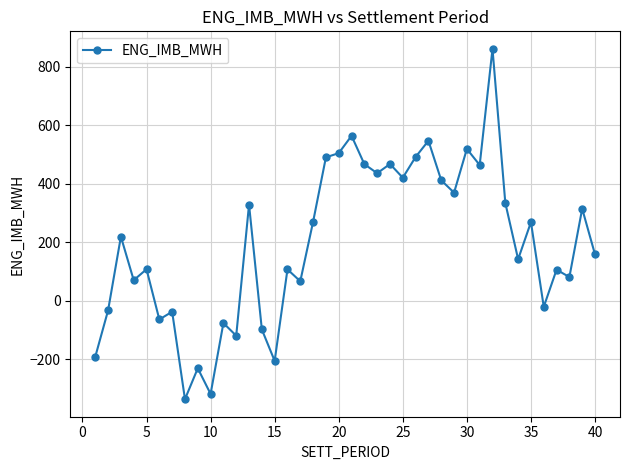

What is the average value?

196.2